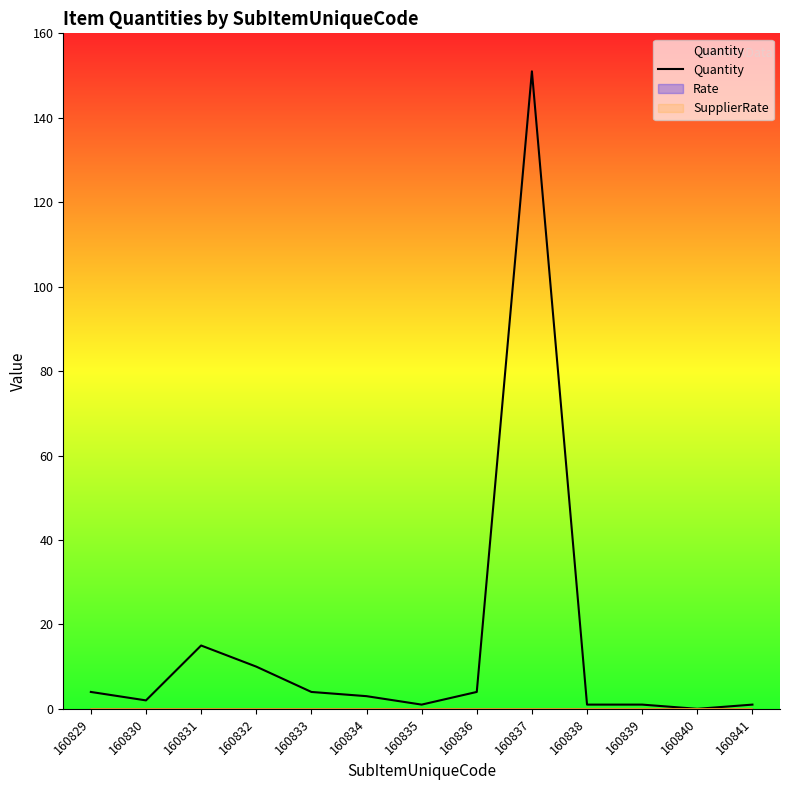

Reading left to right, transcribe all the data shown in this chart.

4	2	15	10	4	3	1	4	151	1	1	0	1